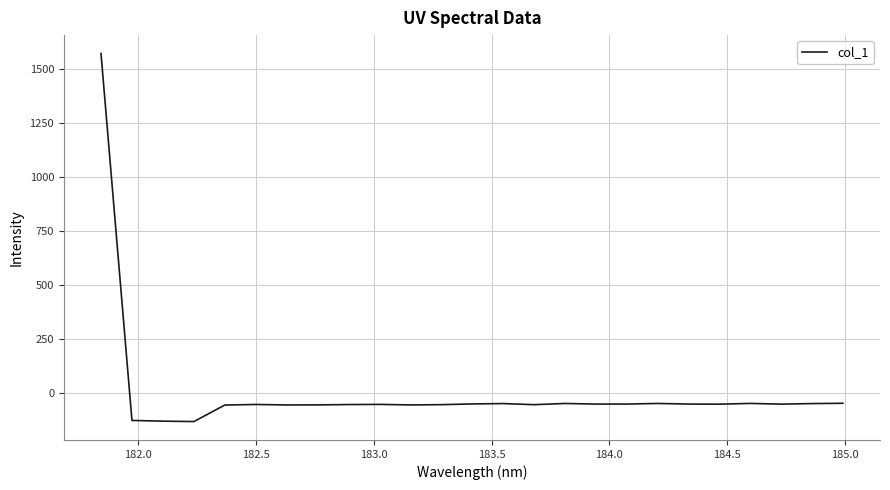

What is the minimum value shown in the chart?

-130.9